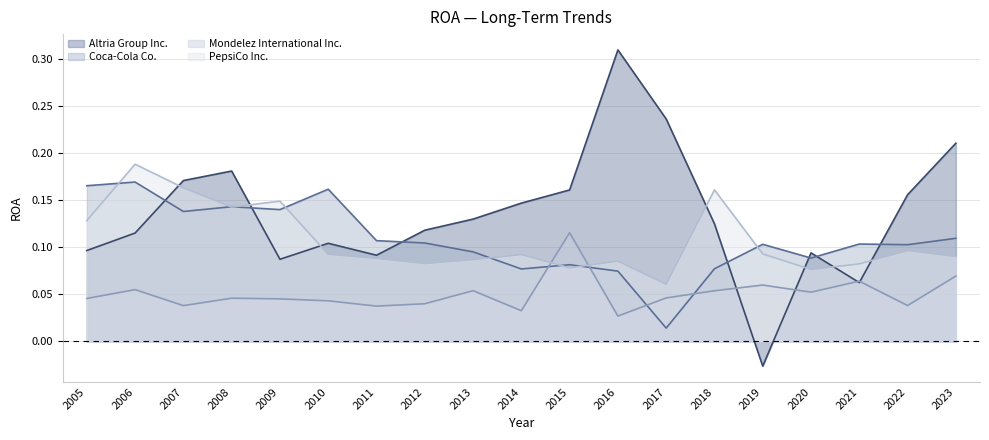

What are all the series names shown in the legend?

Altria Group Inc., Coca-Cola Co., Mondelez International Inc., PepsiCo Inc.